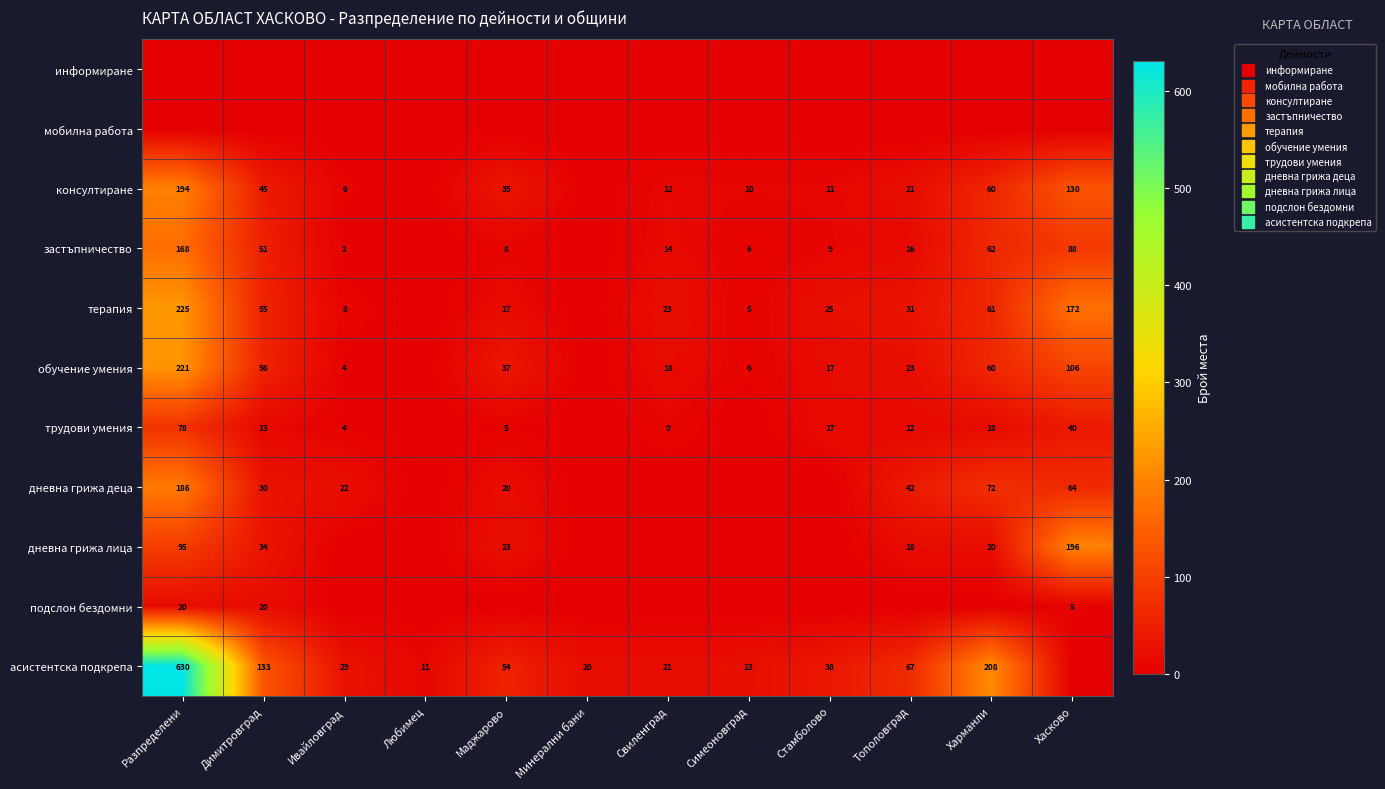

Is it true that трудови умения equals 12 at Тополовград?

True